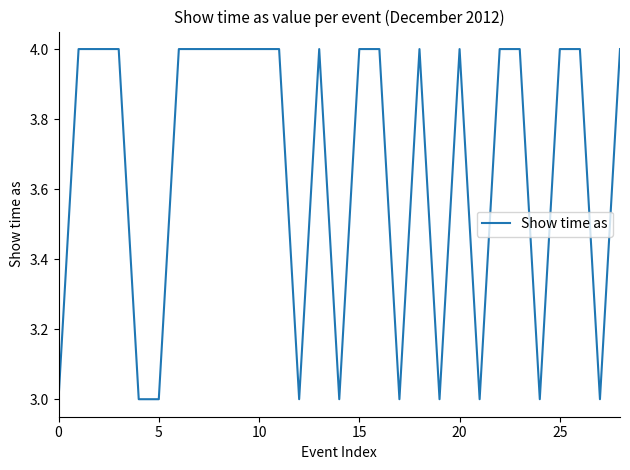

What is the minimum value shown in the chart?

3